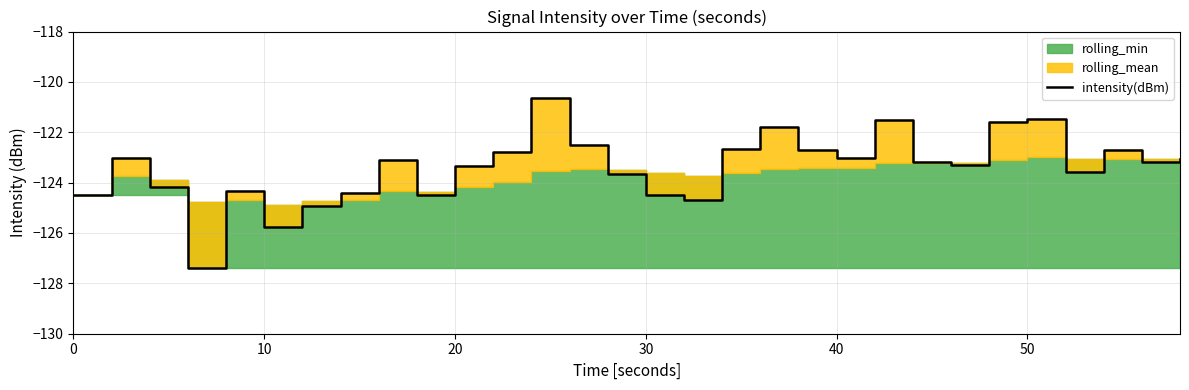

Does the chart have visible grid lines?

Yes